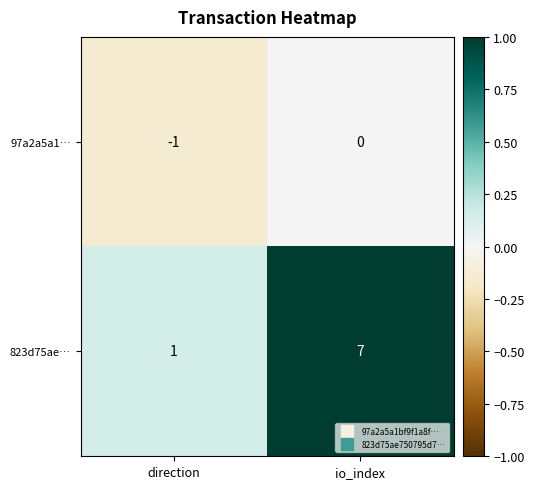

At which category is the sum across all series the highest?

io_index